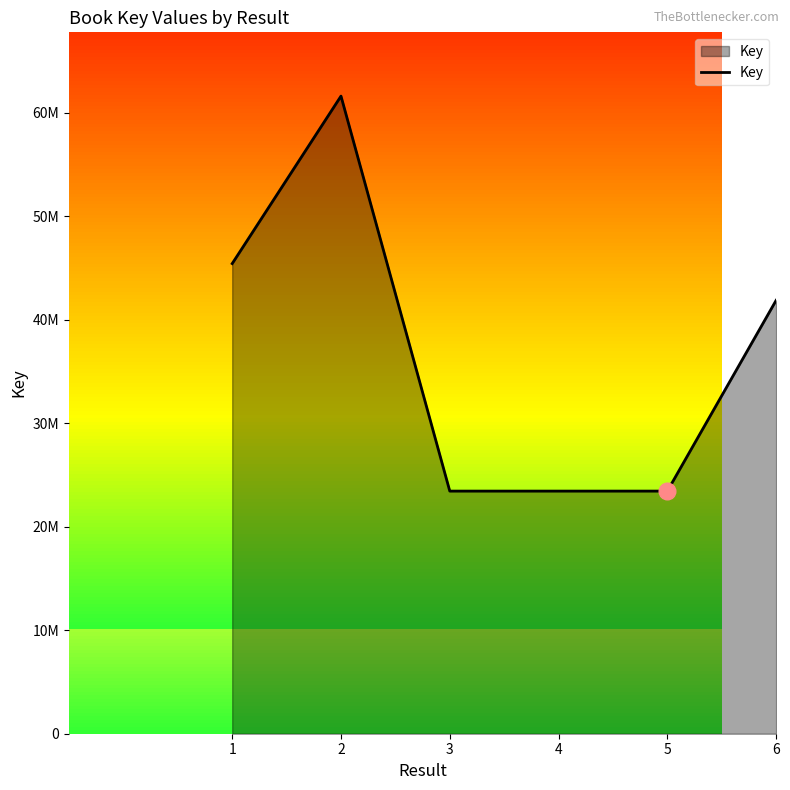

What is the difference between the values at 2 and 1?

16186416